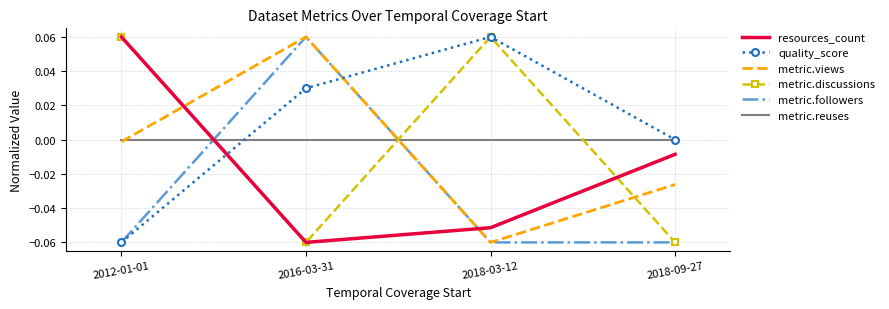

How many values in metric.discussions are below zero?

2